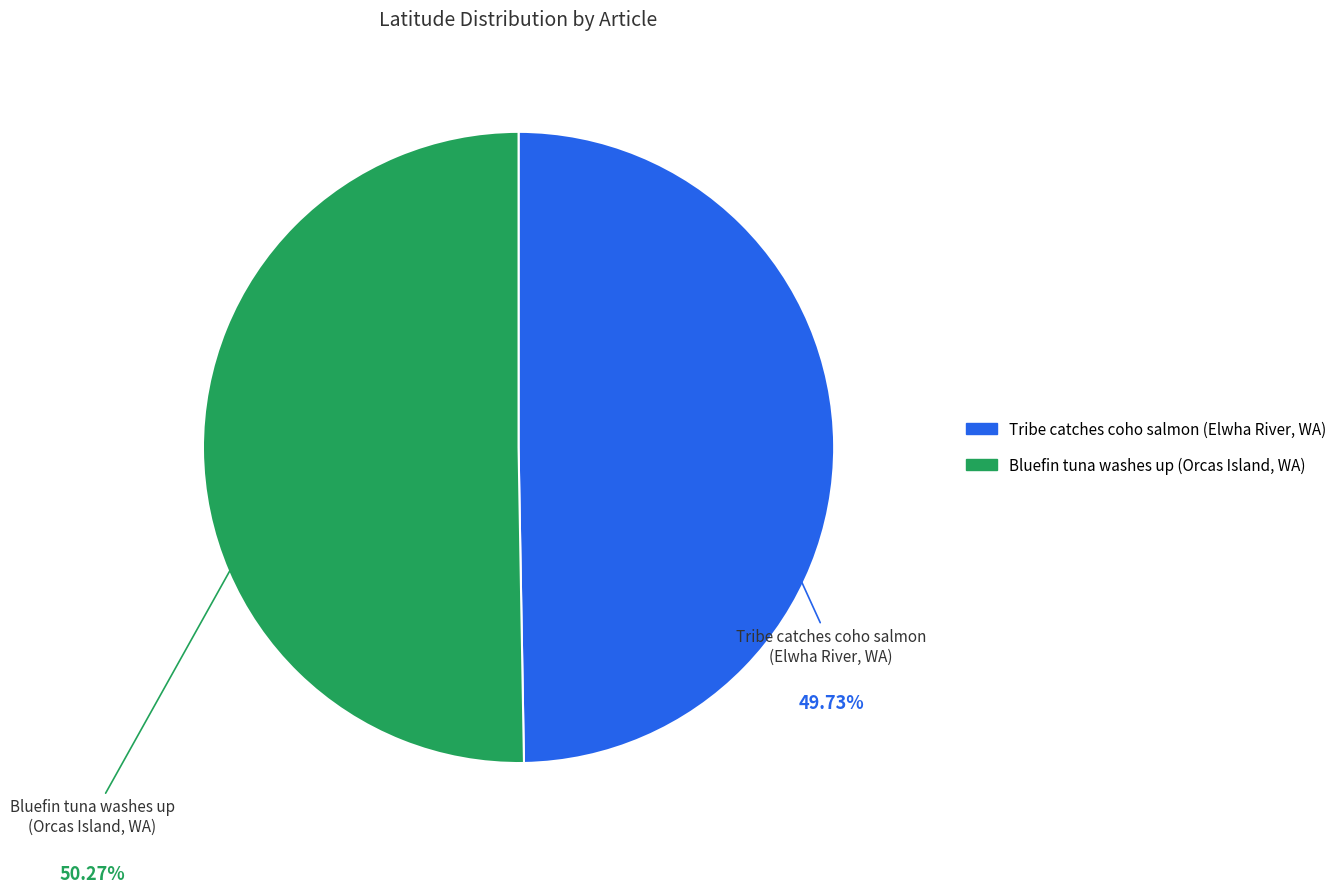

Is the sum of Bluefin tuna washes up and Tribe catches coho salmon greater than half?

Yes